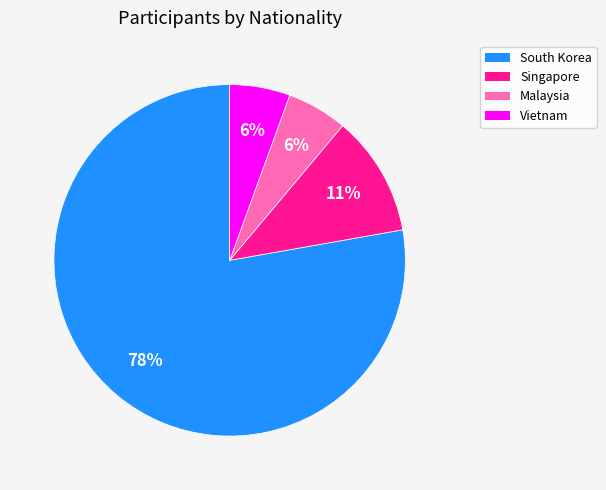

To the nearest percent, what percentage of the pie is Malaysia?

6%